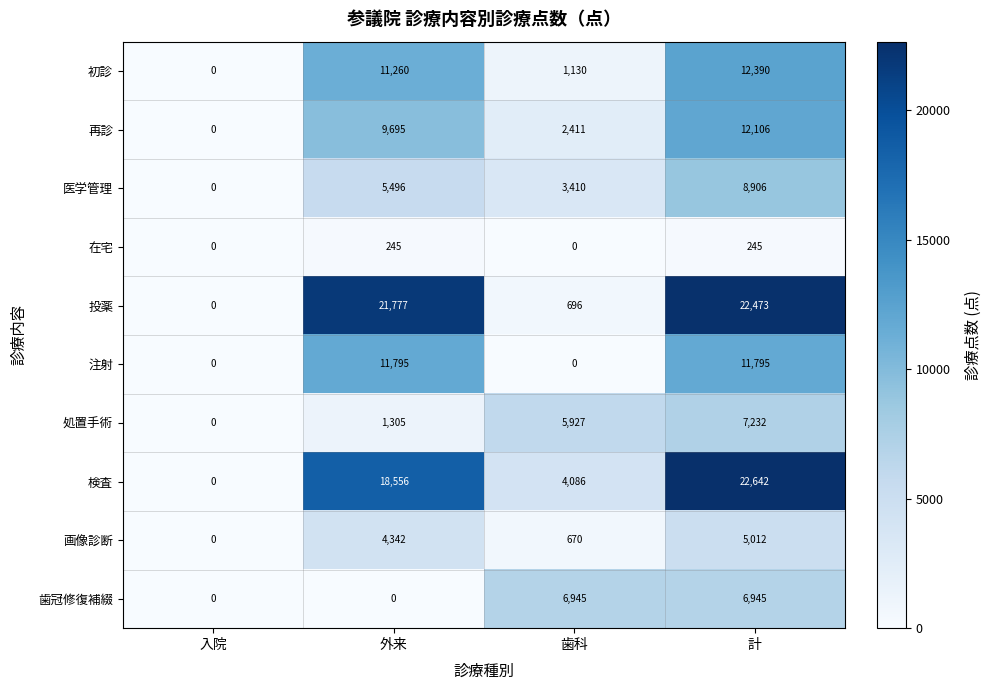

What is the maximum value shown in the chart?

22642